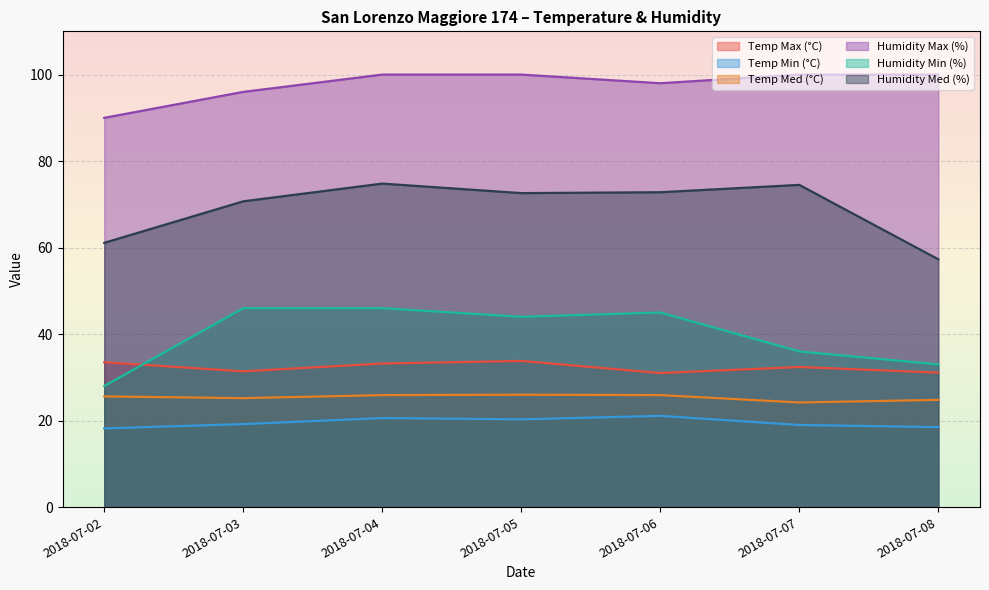

What is the approximate value of Temp Max (°C) at 2018-07-08?

31.1